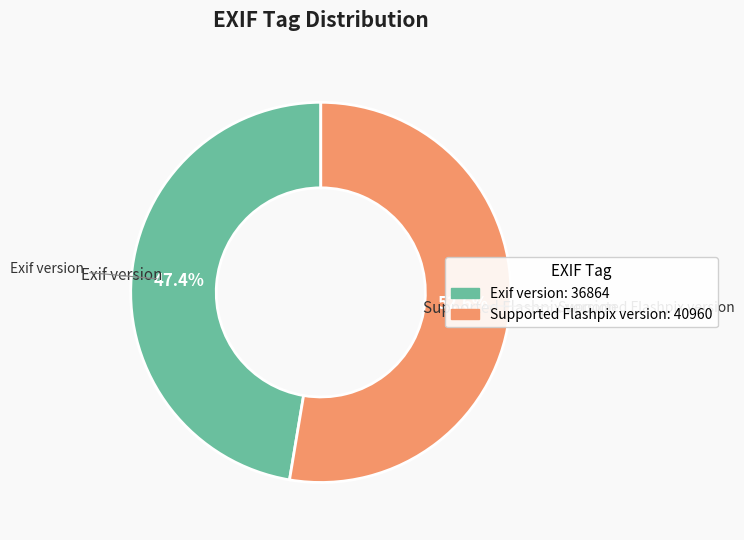

Which category has the biggest portion of the pie?

Supported Flashpix version